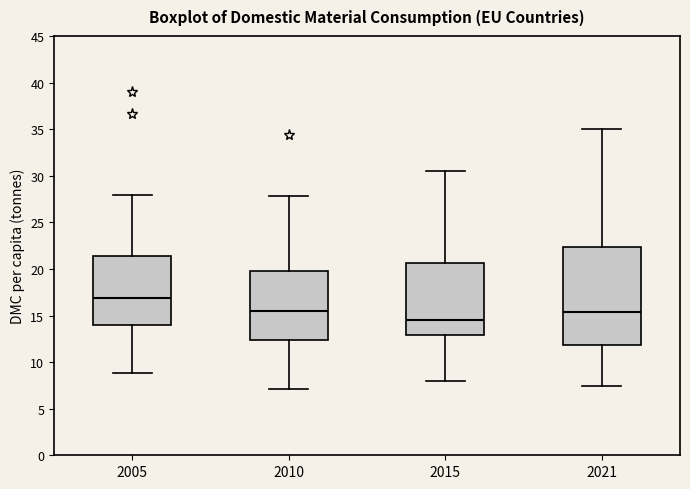

Which box is the tallest, from its lower edge to its upper edge?

2021